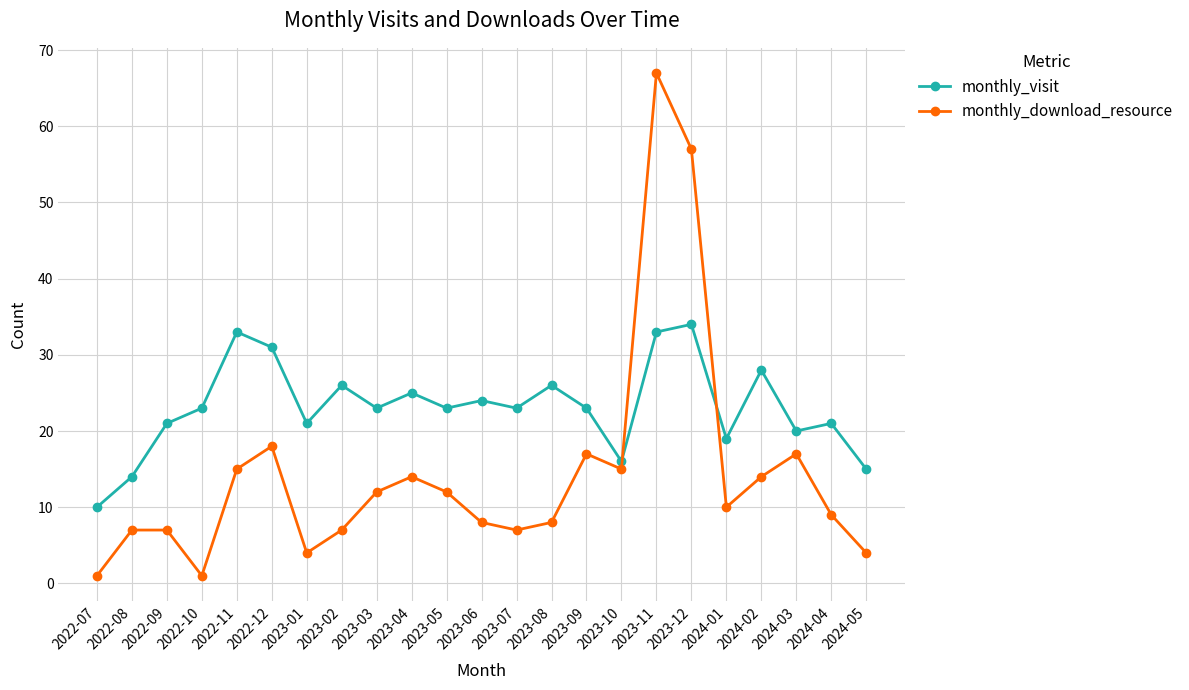

List the series in order of their overall mean, highest first.

monthly_visit, monthly_download_resource